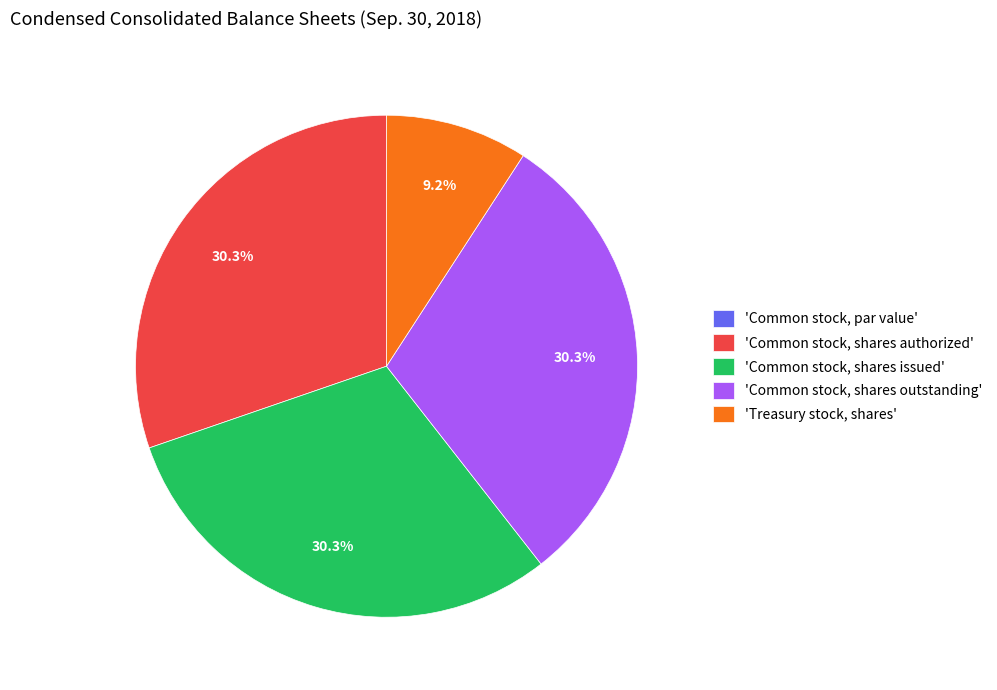

Approximately how many times larger is the value at 'Common stock, shares outstanding' compared to 'Common stock, shares authorized'?

1.0